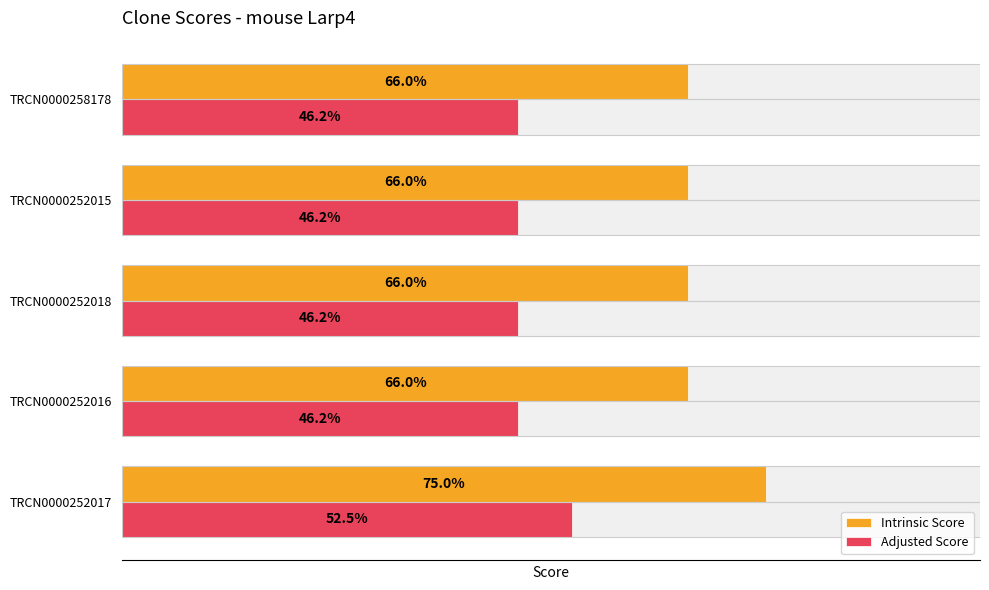

Which series changed the most between TRCN0000252016 and TRCN0000252018?

Intrinsic Score